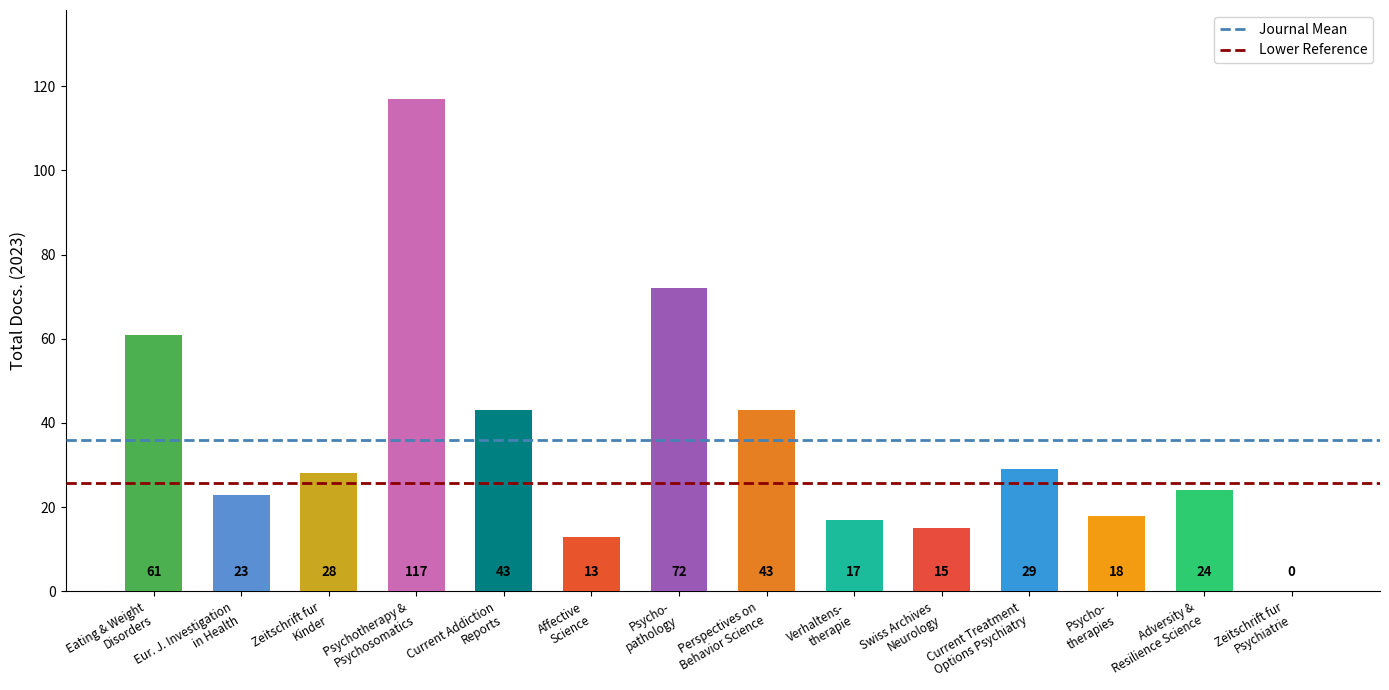

What is the maximum value shown in the chart?

117